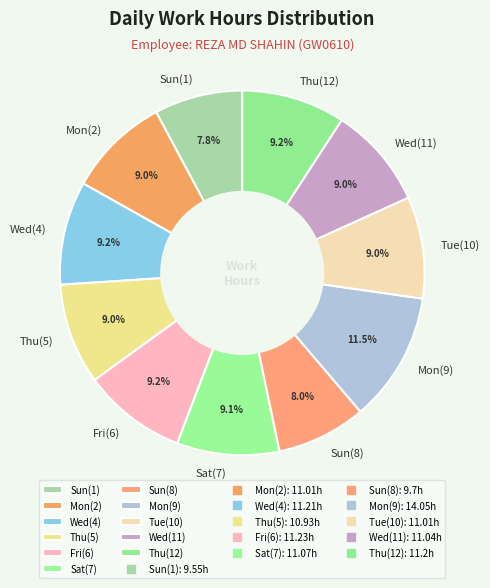

The Thu(5) slice represents 1% of the pie. True or false?

False